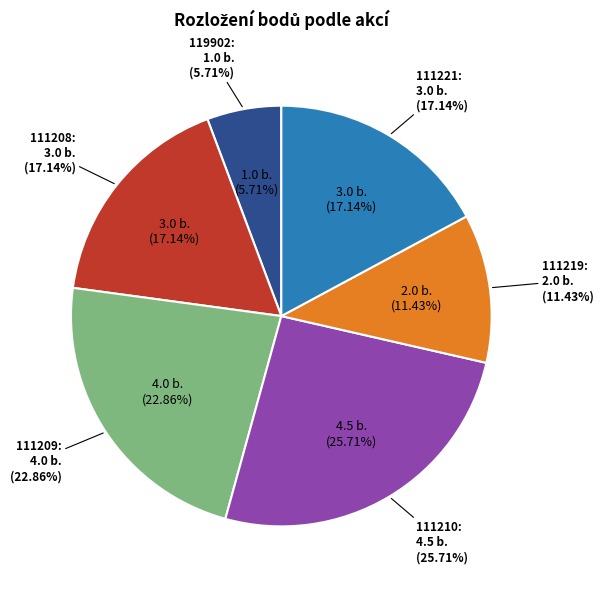

True or false: 111209 accounts for 16% of the total.

False